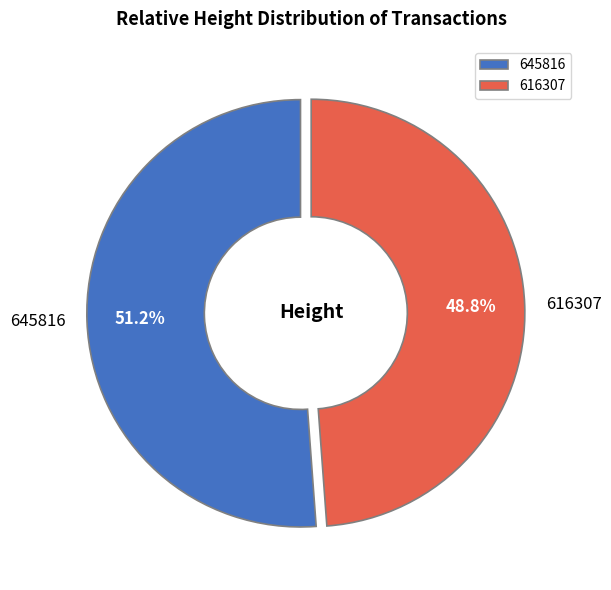

True or false: 645816 accounts for 51% of the total.

True